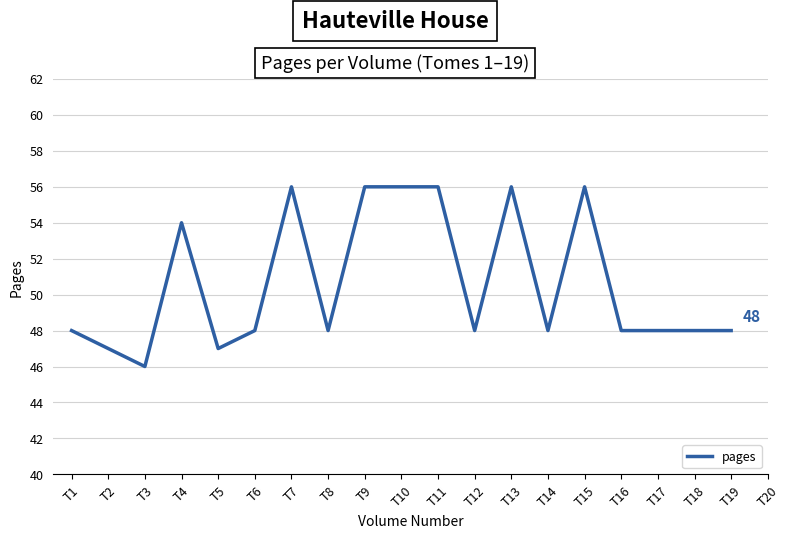

What is the difference between the maximum and minimum values?

10